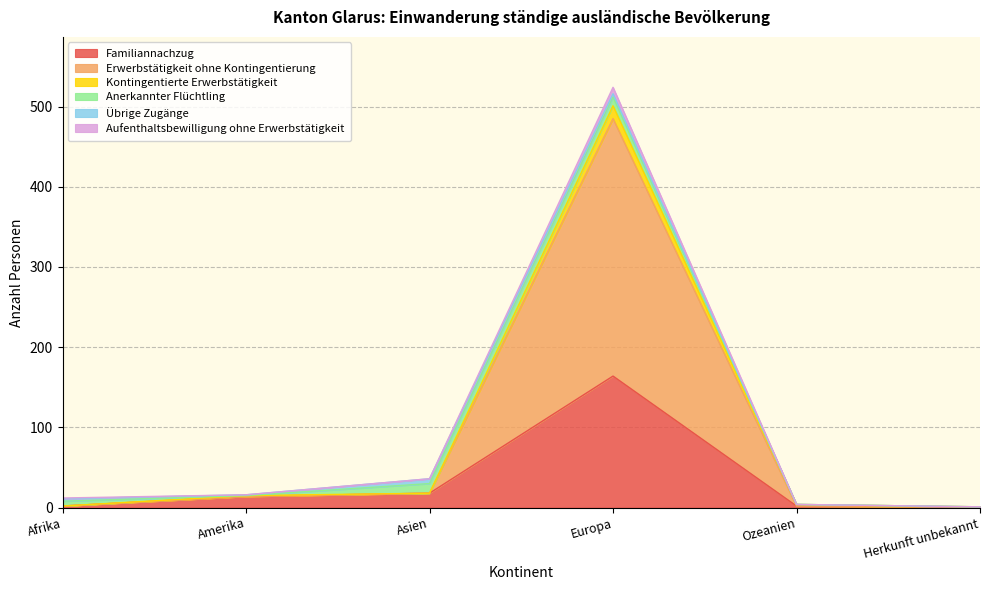

What is the greatest value displayed?

524